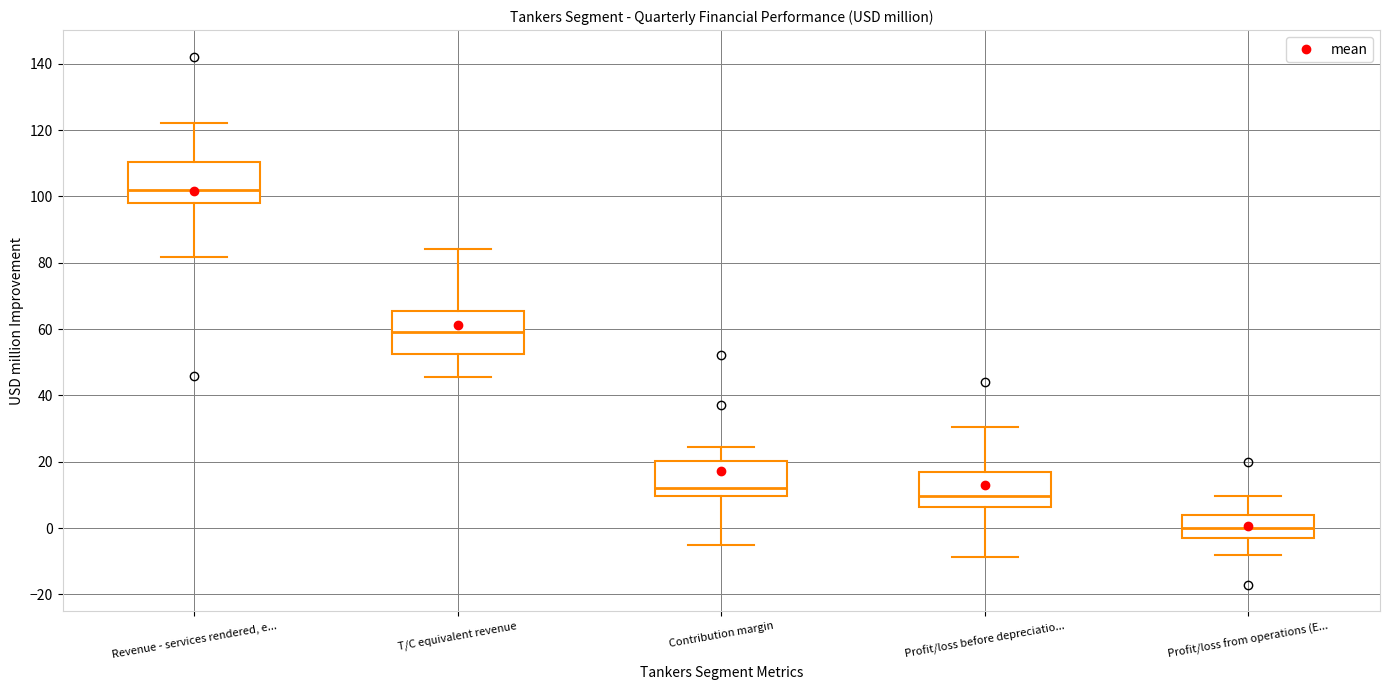

Where is the upper edge of the box for Contribution margin on the y-axis? The values are not printed on the chart, so give them approximately, as read against the axis.

20